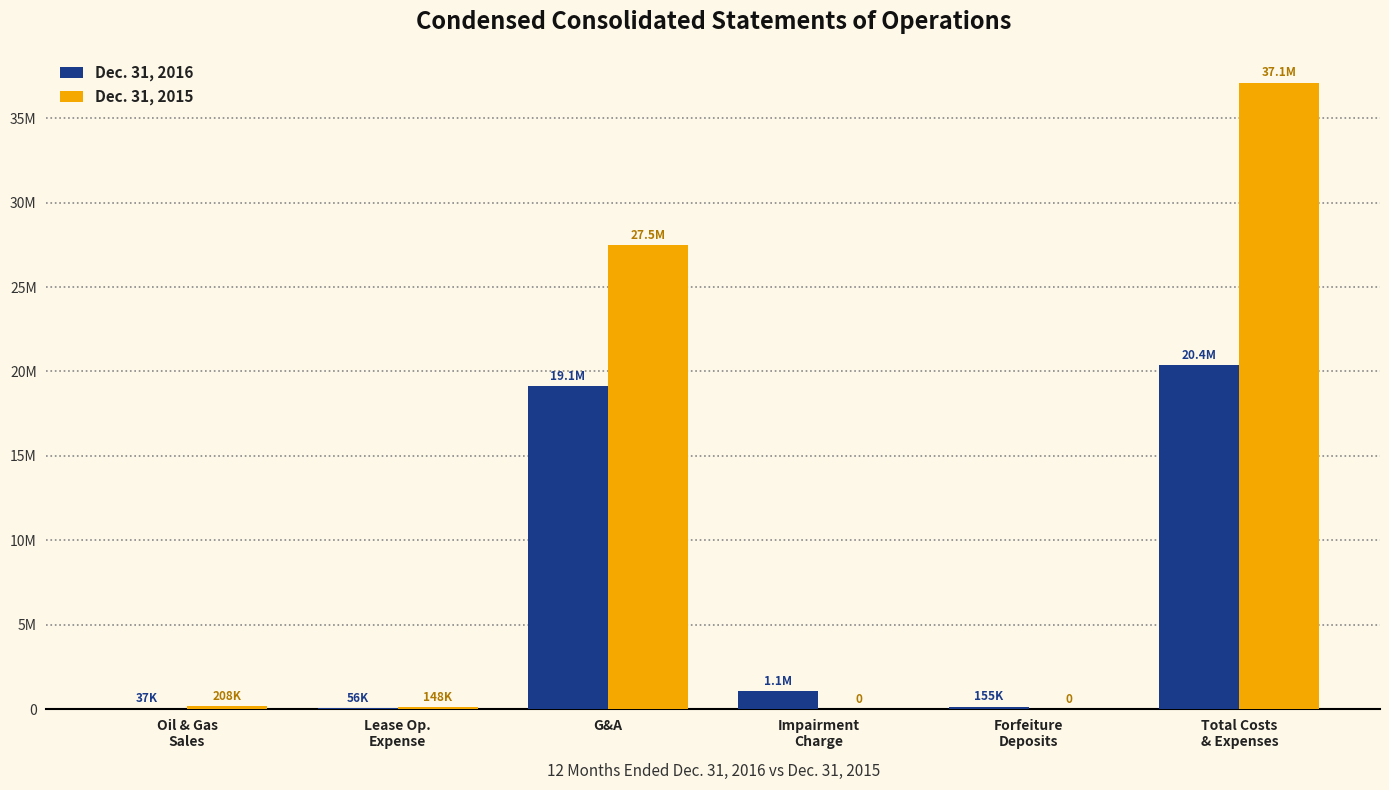

What are all the series names shown in the legend?

Dec. 31, 2016, Dec. 31, 2015